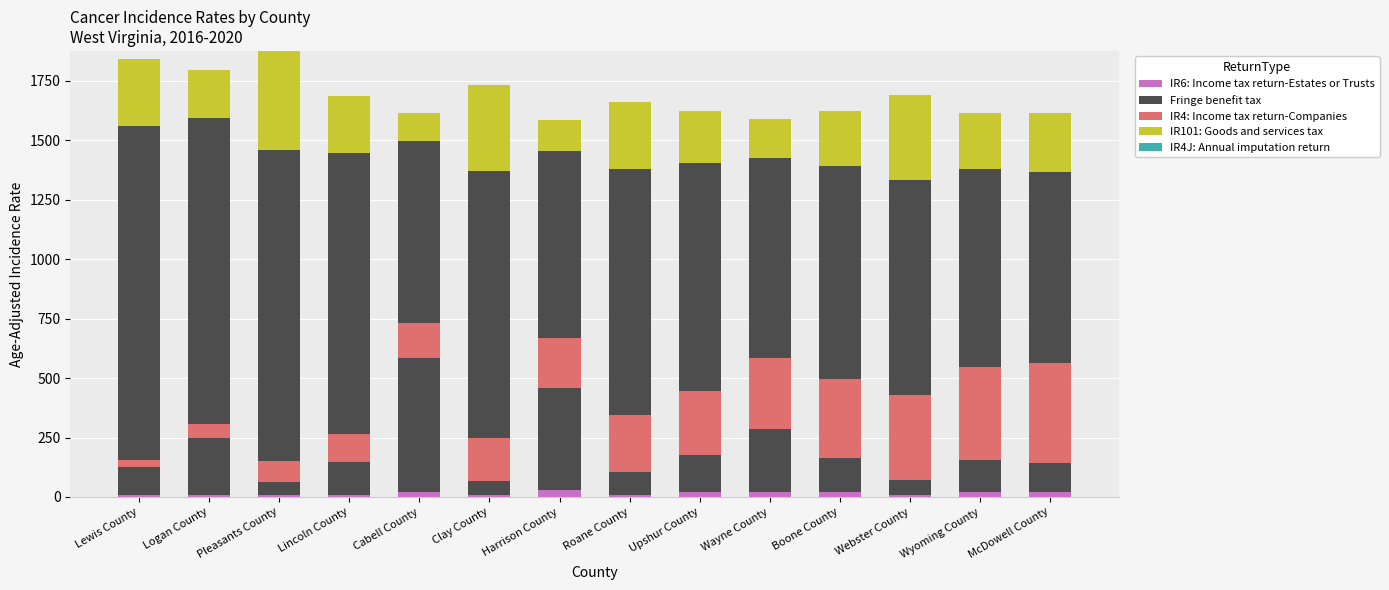

What position from the right is McDowell County?

1